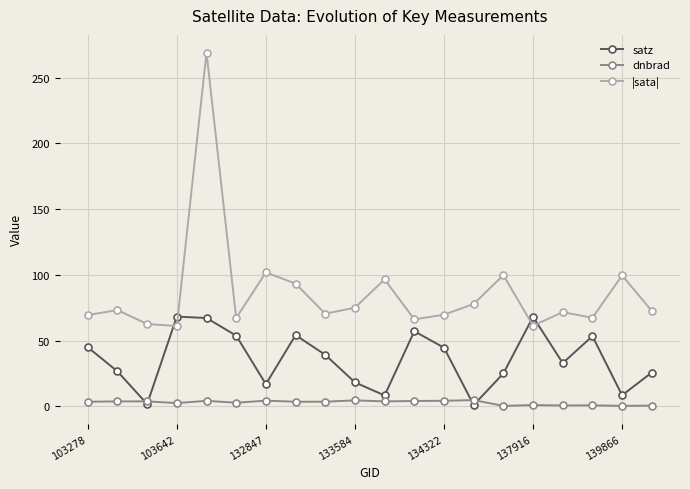

At how many categories does at least one series exceed 216?

1